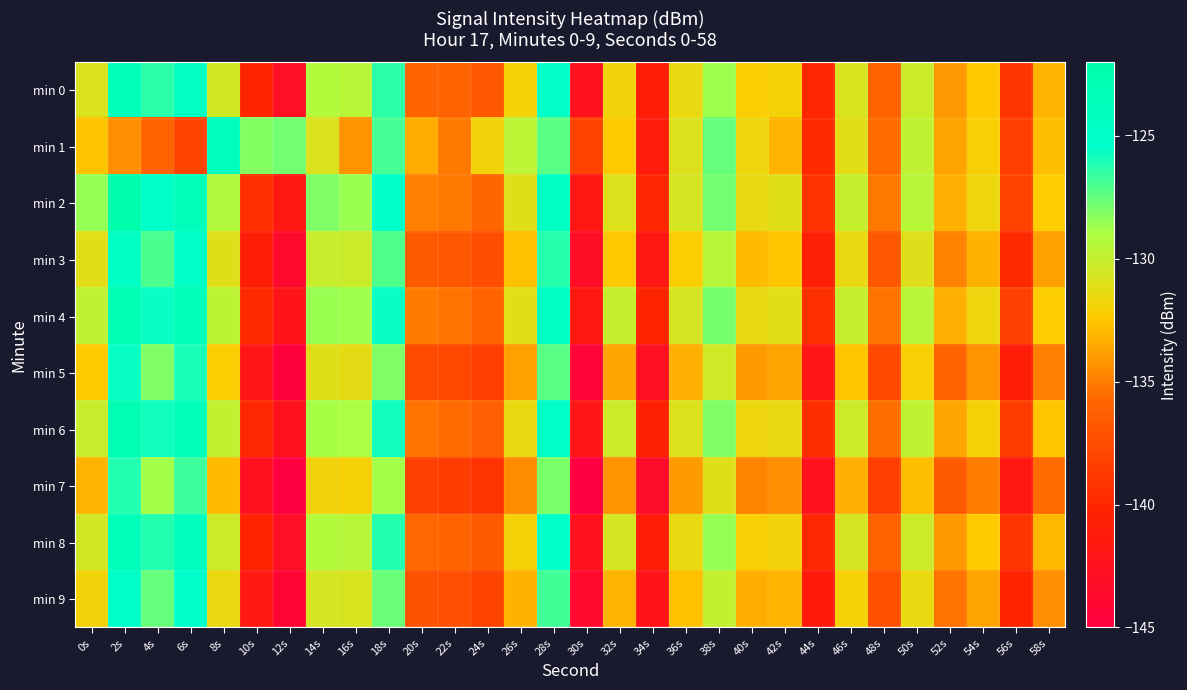

Rank the series by their maximum value, from lowest to highest.

min 7, min 5, min 9, min 3, min 1, min 0, min 8, min 6, min 4, min 2